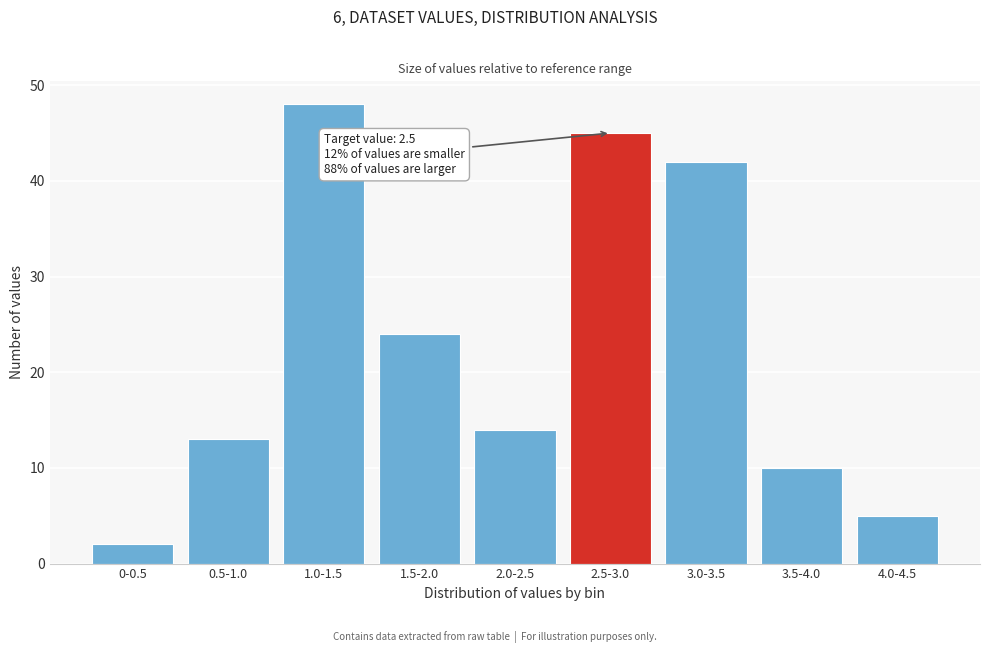

Reading left to right, extract all data points from this chart.

2	13	48	24	14	45	42	10	5